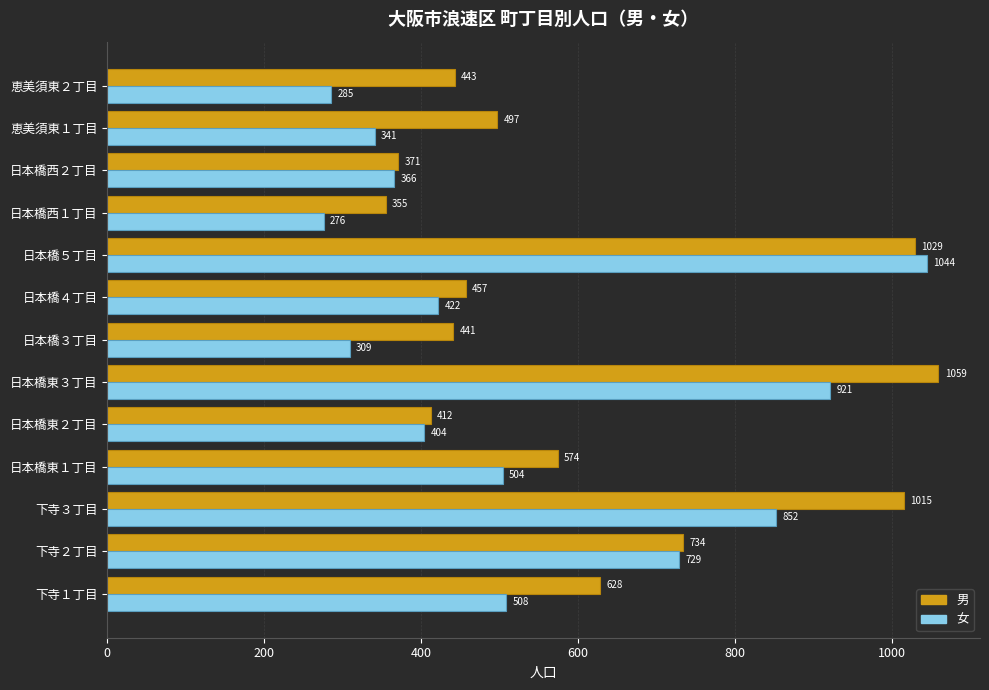

Where is 女 nearest to the value 660?

下寺２丁目